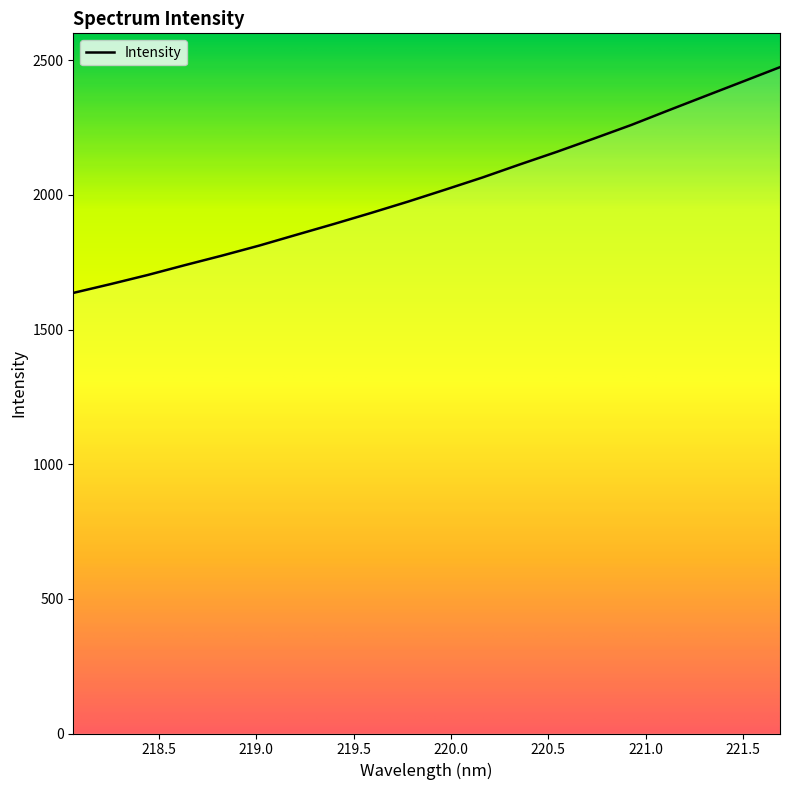

What is the smallest value displayed?

1636.0